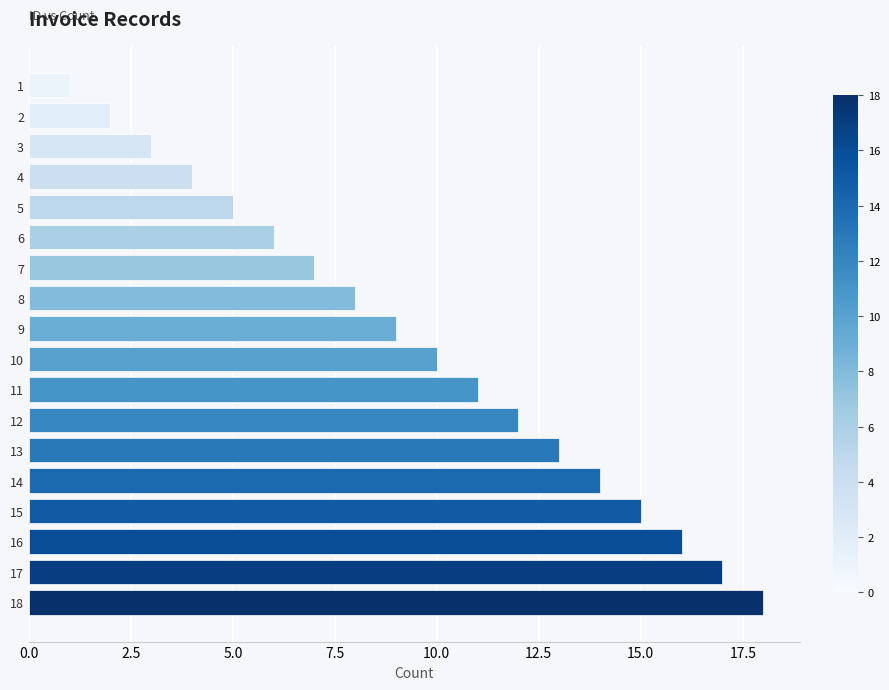

How many bars are there in total?

18